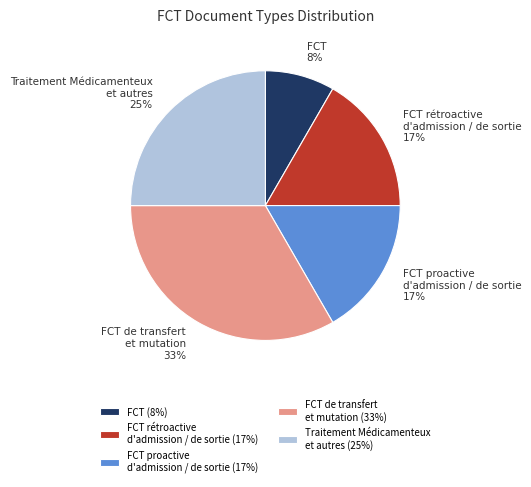

Is FCT de transfert et mutation the majority of the pie?

No